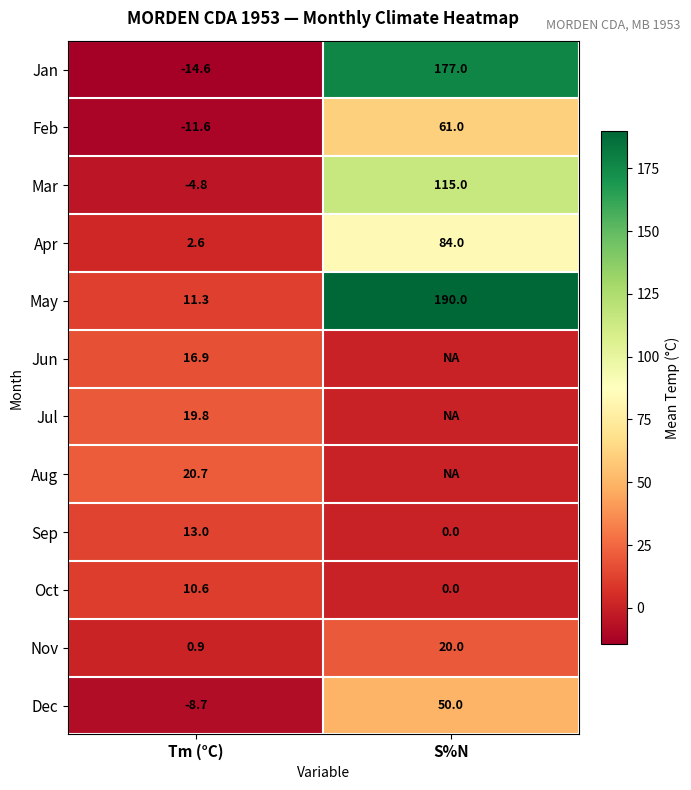

What is the sum of the Nov values at S%N and Tm (°C)?

20.9